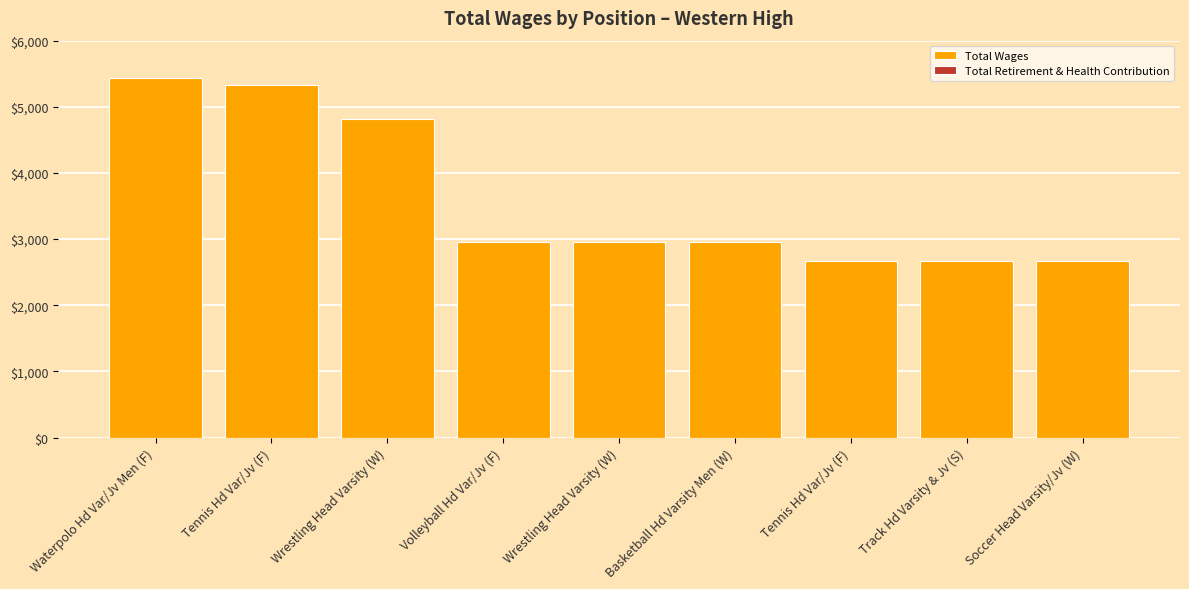

How many data points does each series have?

9